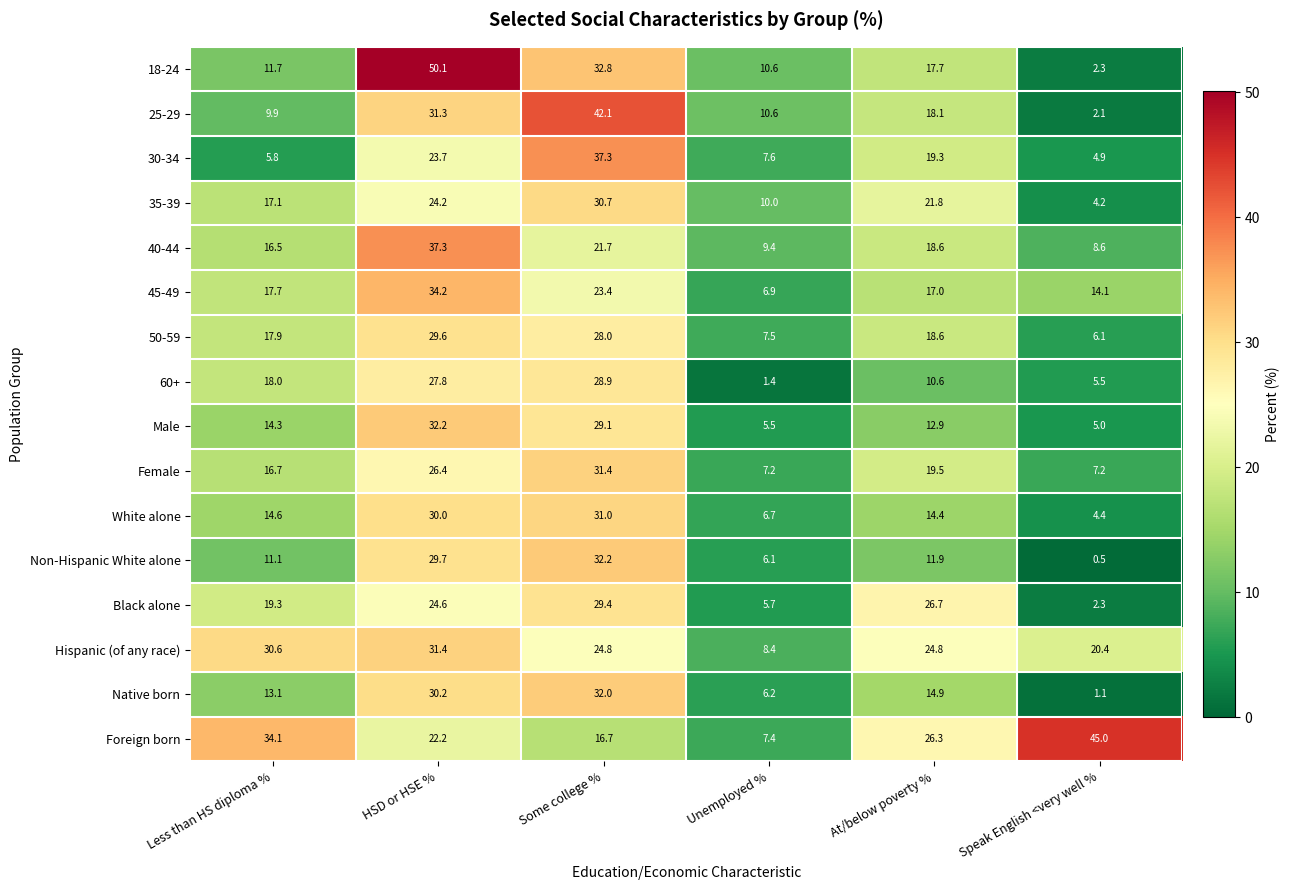

What is the sum of all 40-44 values?

112.1